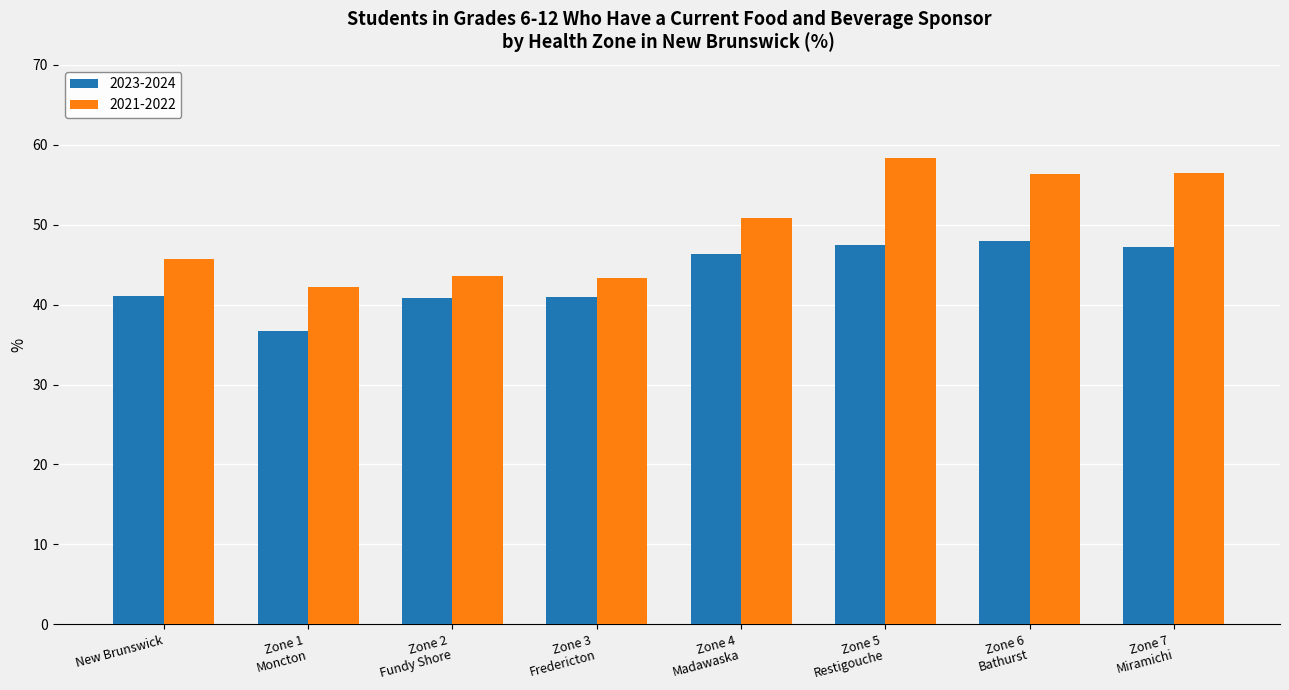

List the series in order of their peak value, highest first.

2021-2022, 2023-2024